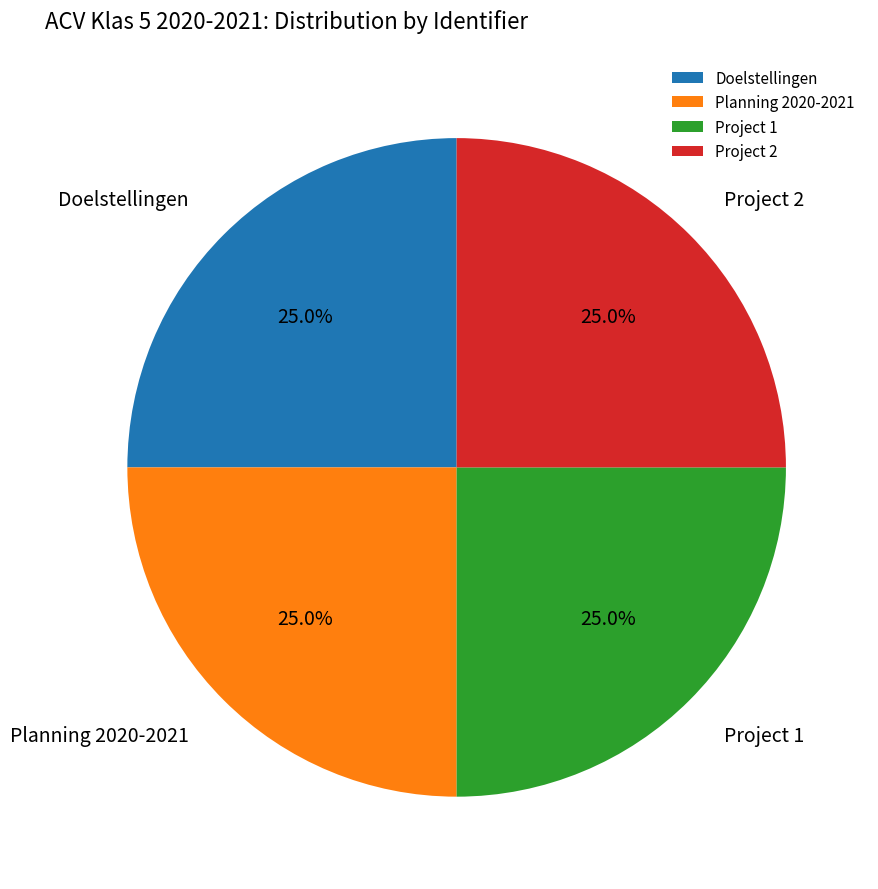

To the nearest percent, what is the combined percentage of Project 2 and Doelstellingen?

50%